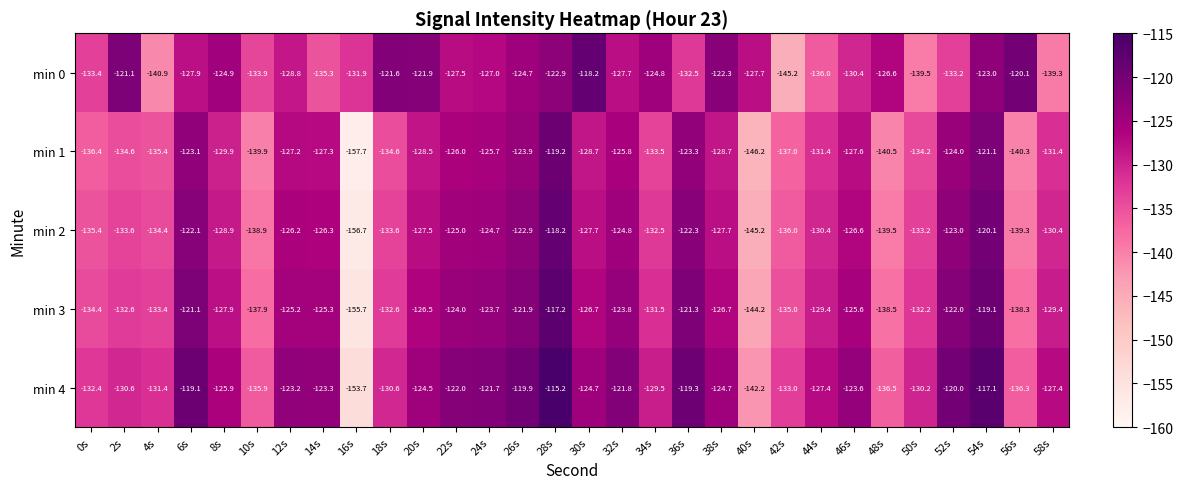

Where is min 1 nearest to the value -138?

42s